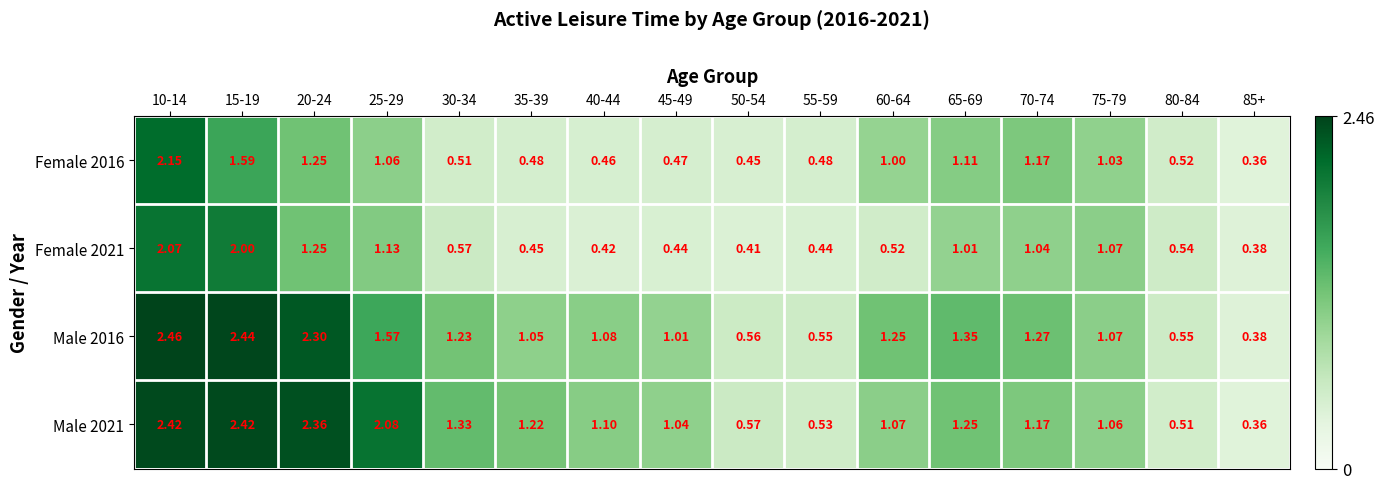

How many data points does each series have?

16